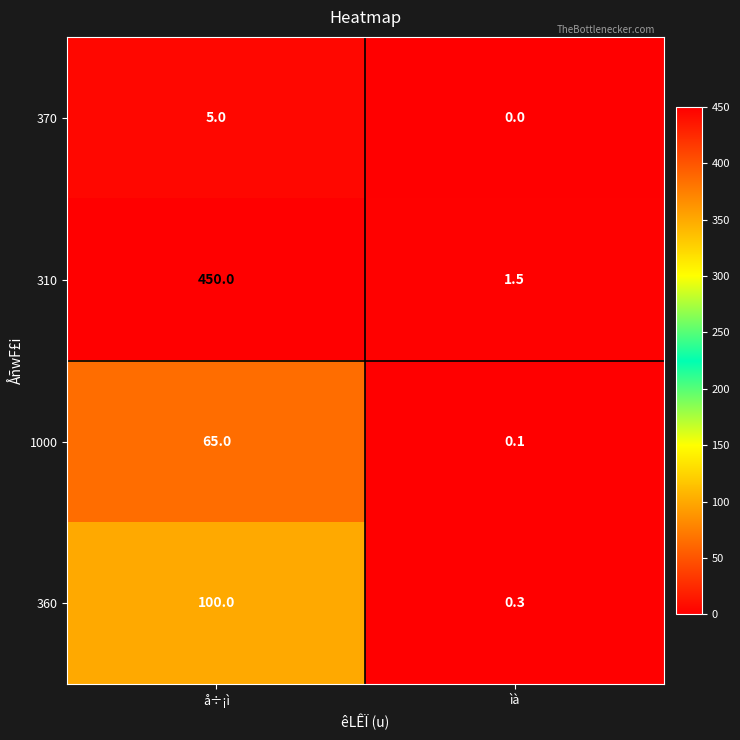

Is it true that 370 equals 3.4 at ìà?

False